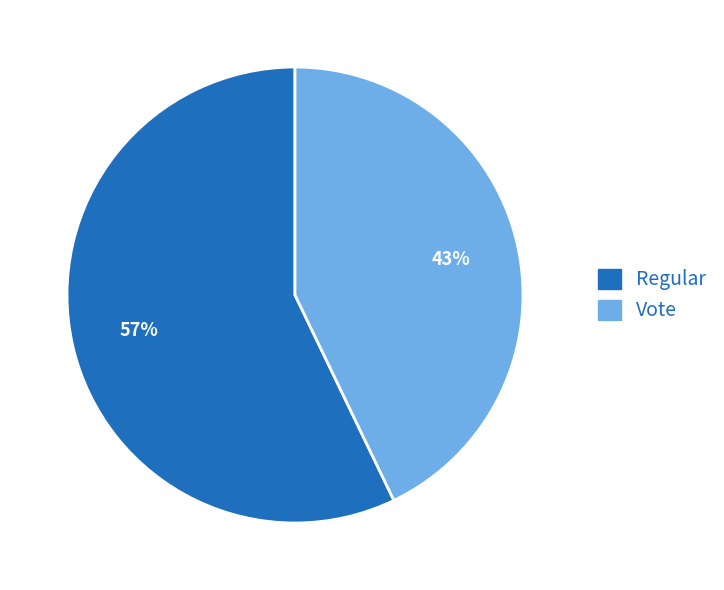

Is the sum of Regular and Vote greater than half?

Yes